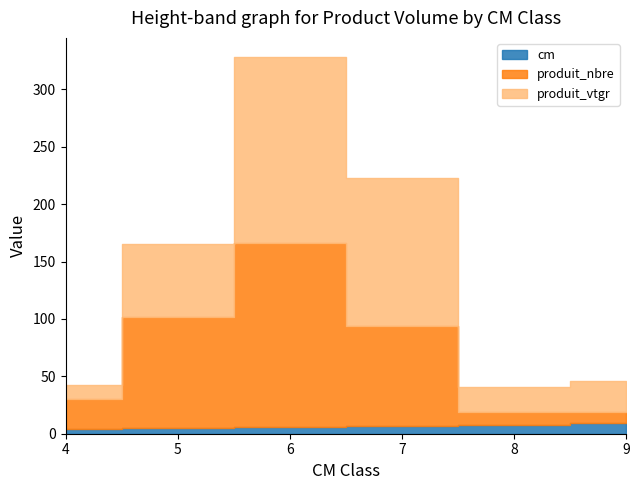

Which series has the largest total across all categories?

produit_vtgr